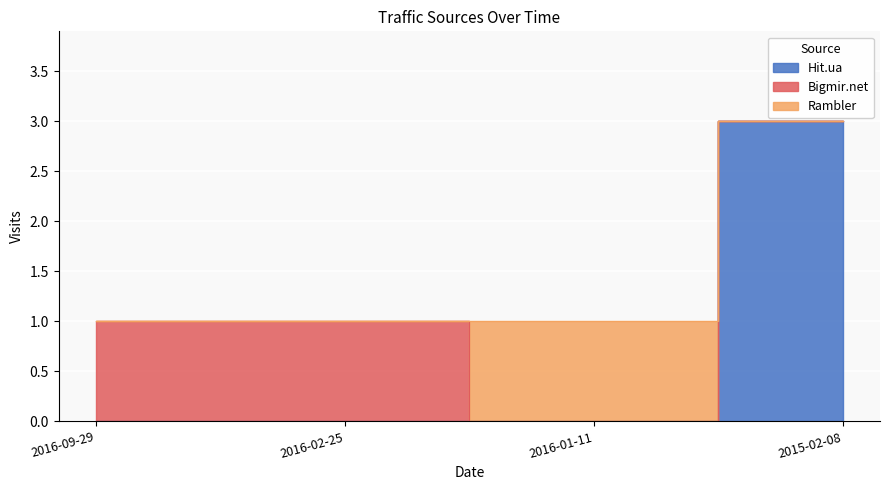

What are all the series names shown in the legend?

Hit.ua, Bigmir.net, Rambler